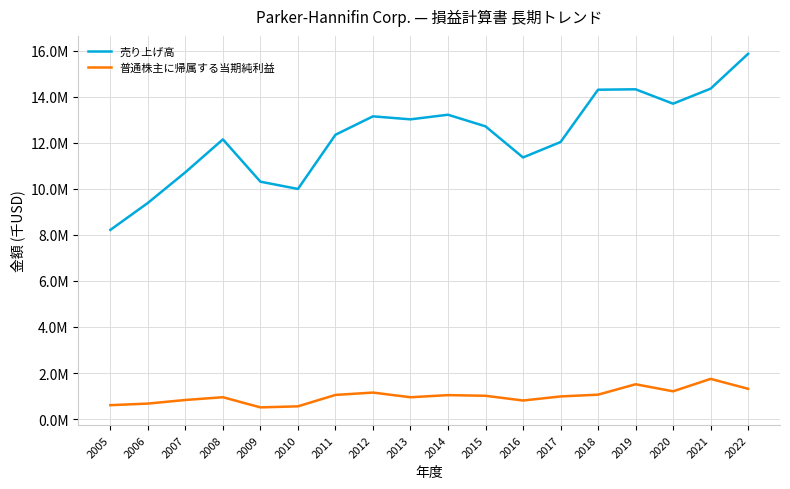

Reading right to left, extract all data points from this chart.

売り上げ高: 2022=15861608	2021=14347640	2020=13695520	2019=14320324	2018=14302392	2017=12029312	2016=11360753	2015=12711744	2014=13215971	2013=13015704	2012=13145942	2011=12345870	2010=9993166	2009=10309015	2008=12145605	2007=10718059	2006=9385888	2005=8215095
普通株主に帰属する当期純利益: 2022=1315605	2021=1746100	2020=1206341	2019=1512364	2018=1060801	2017=983412	2016=806840	2015=1012140	2014=1041048	2013=948427	2012=1151823	2011=1049130	2010=554065	2009=508515	2008=949466	2007=830046	2006=673167	2005=604692